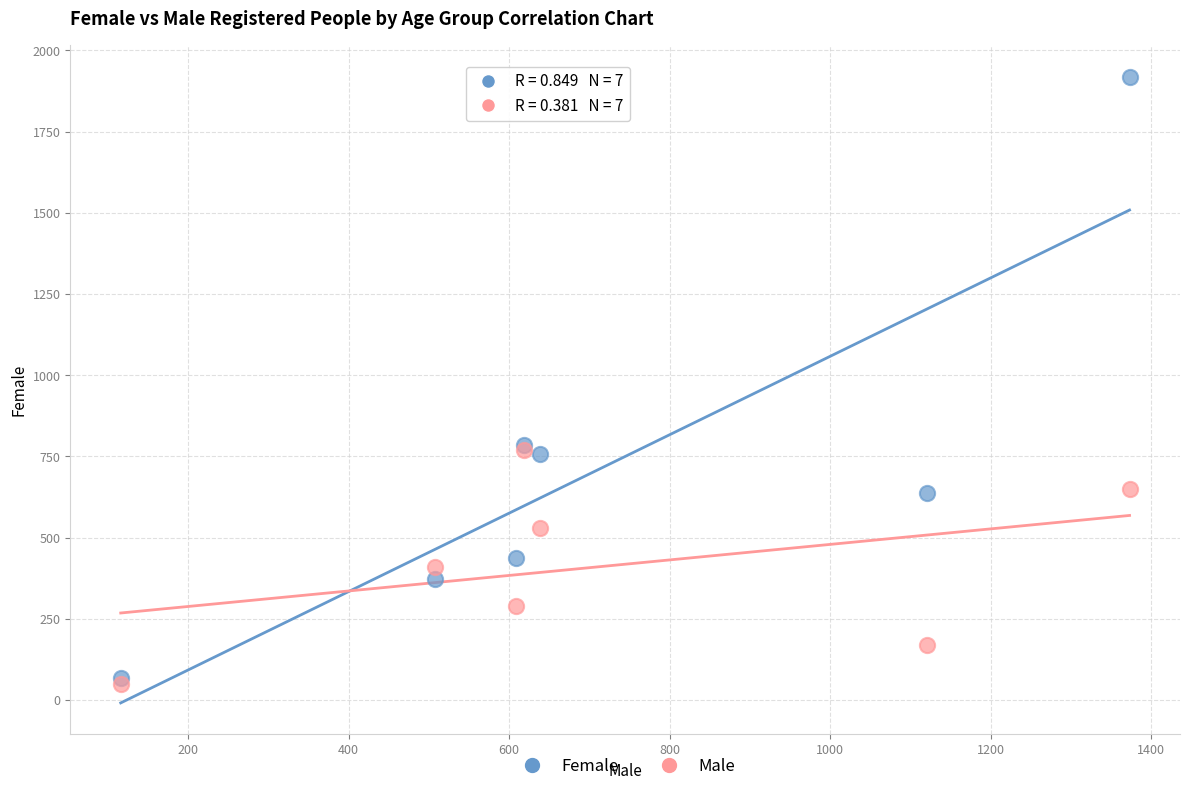

What are all the series names shown in the legend?

Female, Male